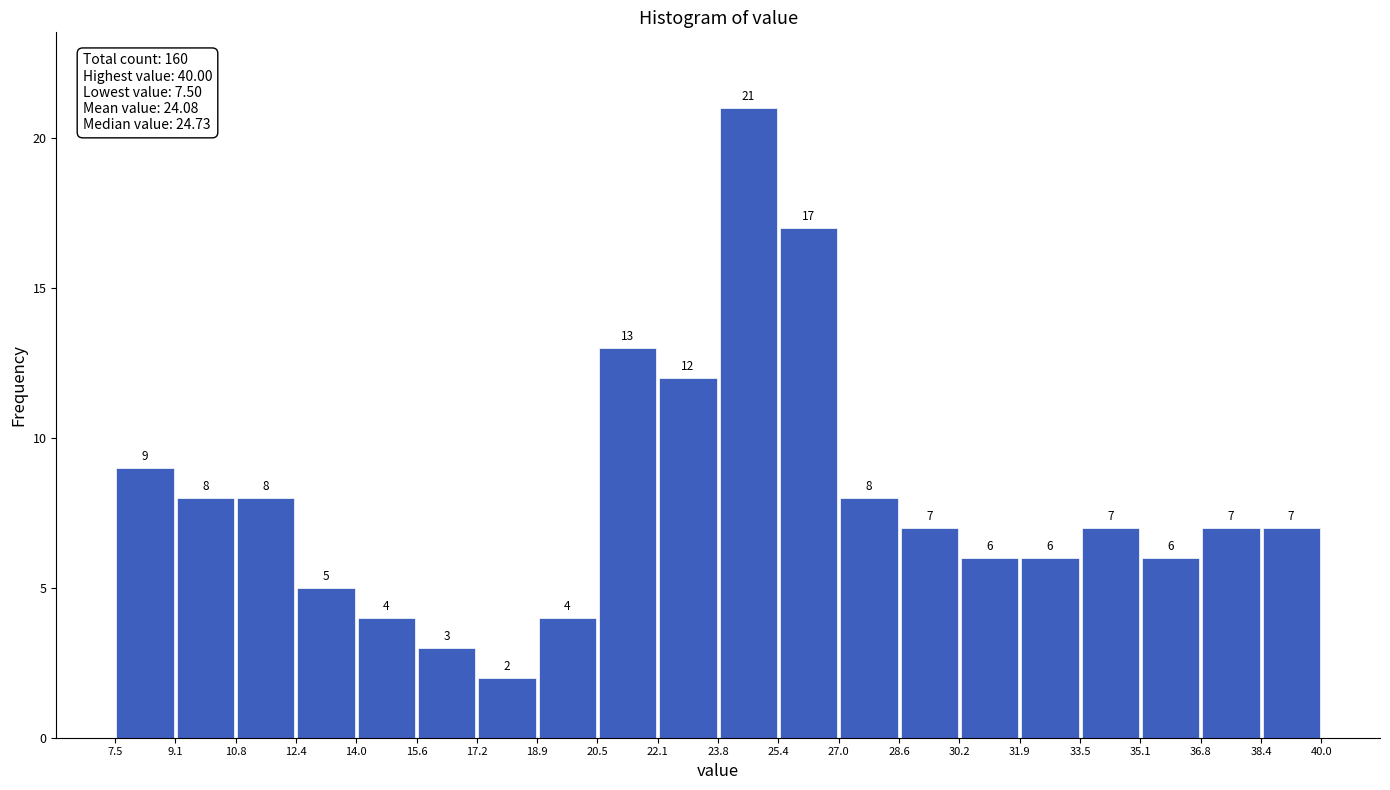

Which range on the x-axis has the tallest bar?

23.8 to 25.4